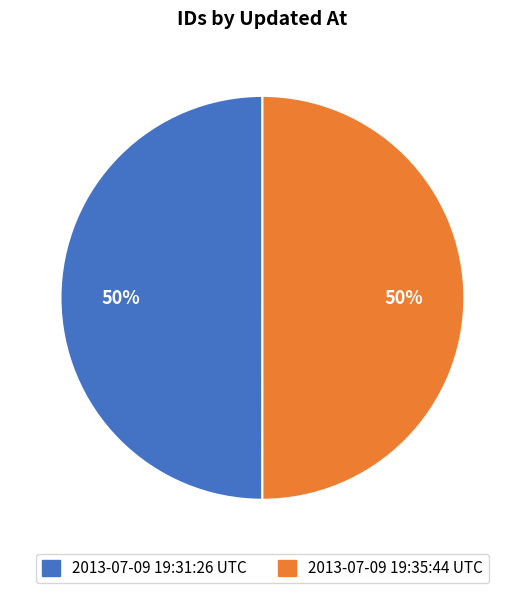

What is the ratio of the value at 2013-07-09 19:31:26 UTC to the value at 2013-07-09 19:35:44 UTC?

1.0